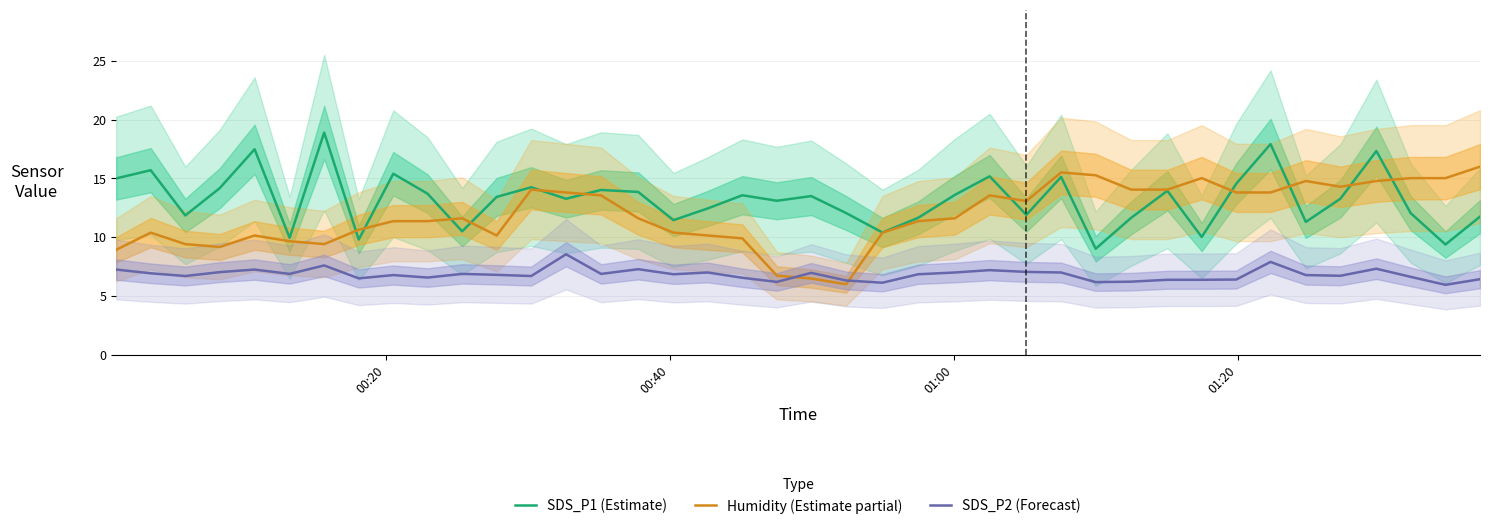

True or false: SDS_P2 (Forecast) and SDS_P1 (Estimate) cross at least once.

False